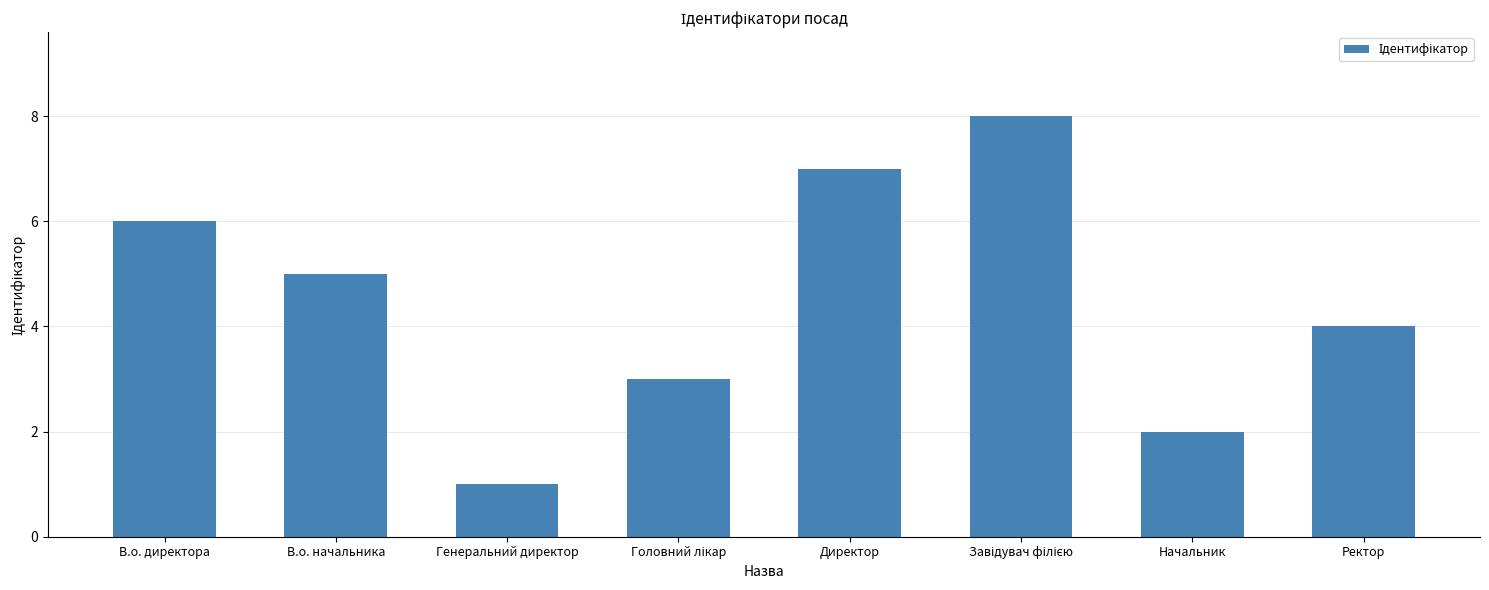

What is the ratio of the value at Ректор to the value at В.о. начальника?

0.8